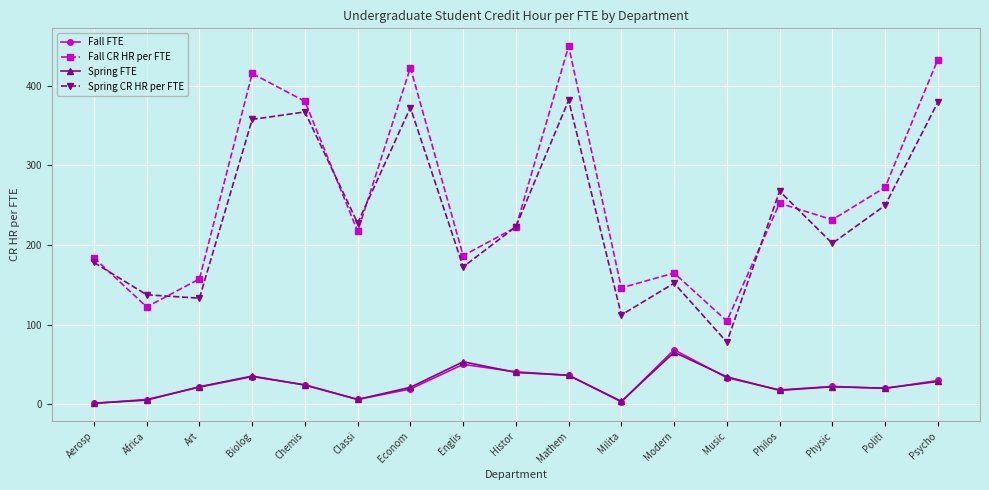

What are all the series names shown in the legend?

Fall FTE, Fall CR HR per FTE, Spring FTE, Spring CR HR per FTE